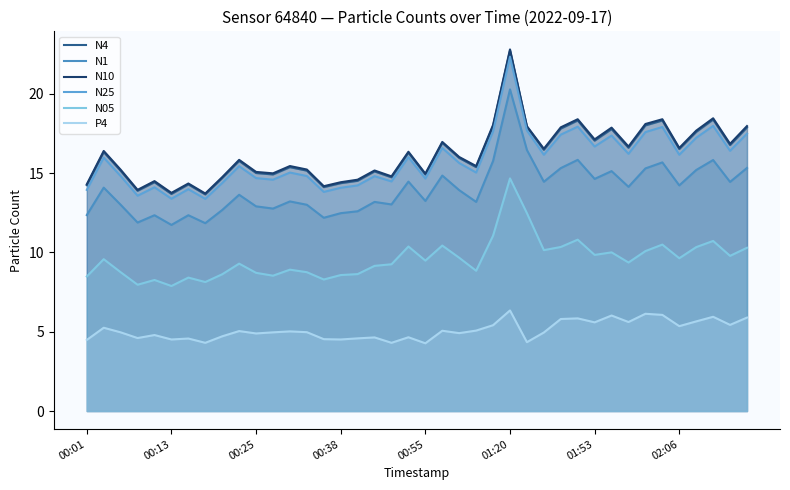

Is the value of N25 at 30 greater than the value of N1 at 00:55?

Yes